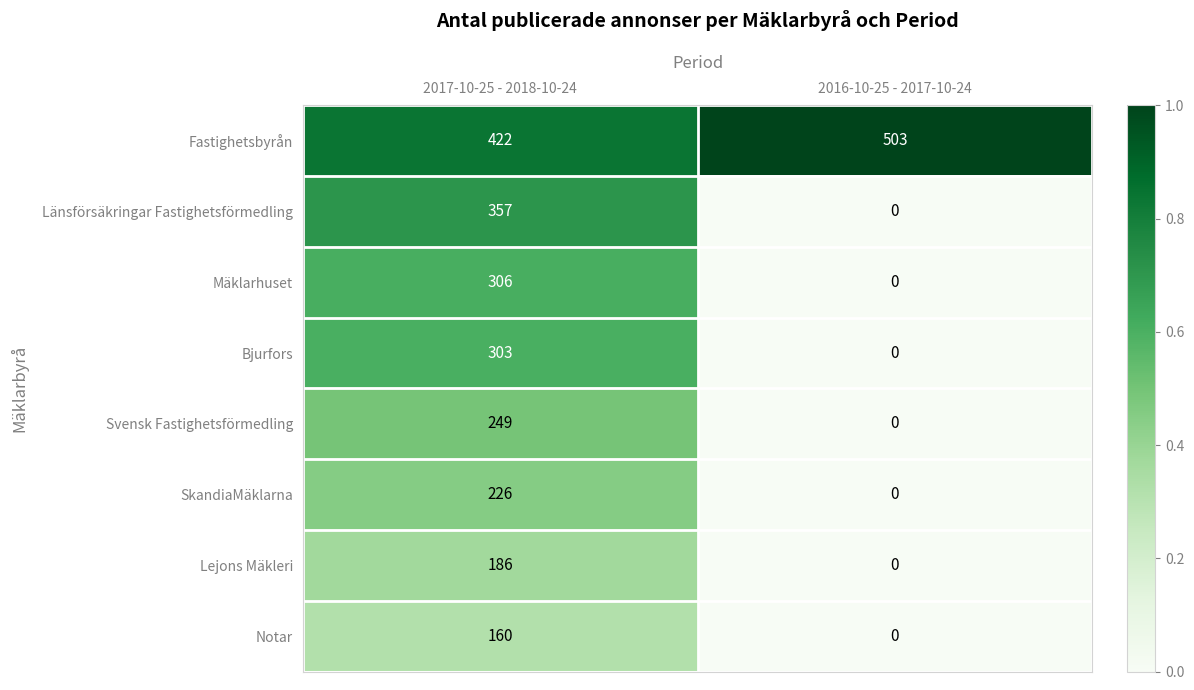

Which series has the largest range (max minus min)?

Länsförsäkringar Fastighetsförmedling